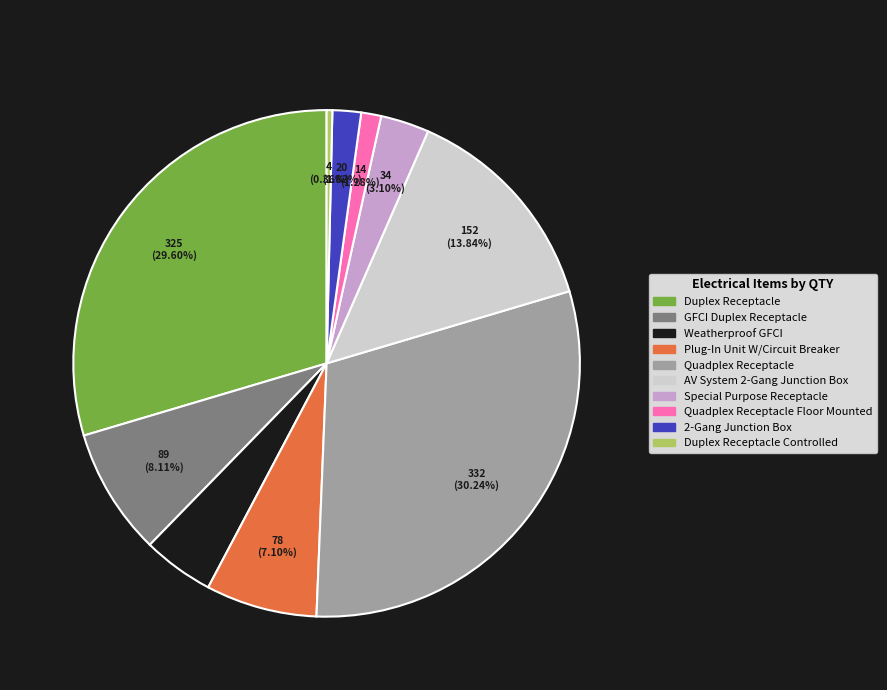

Is there any slice that represents more than half of the pie?

No